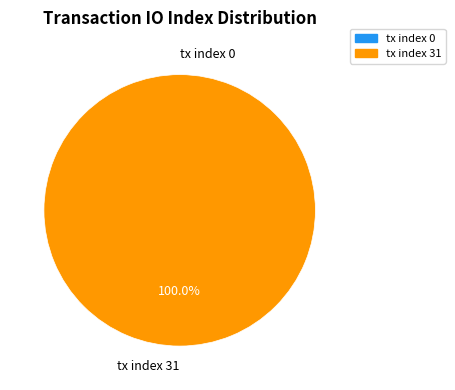

How many segments does this pie chart have?

2